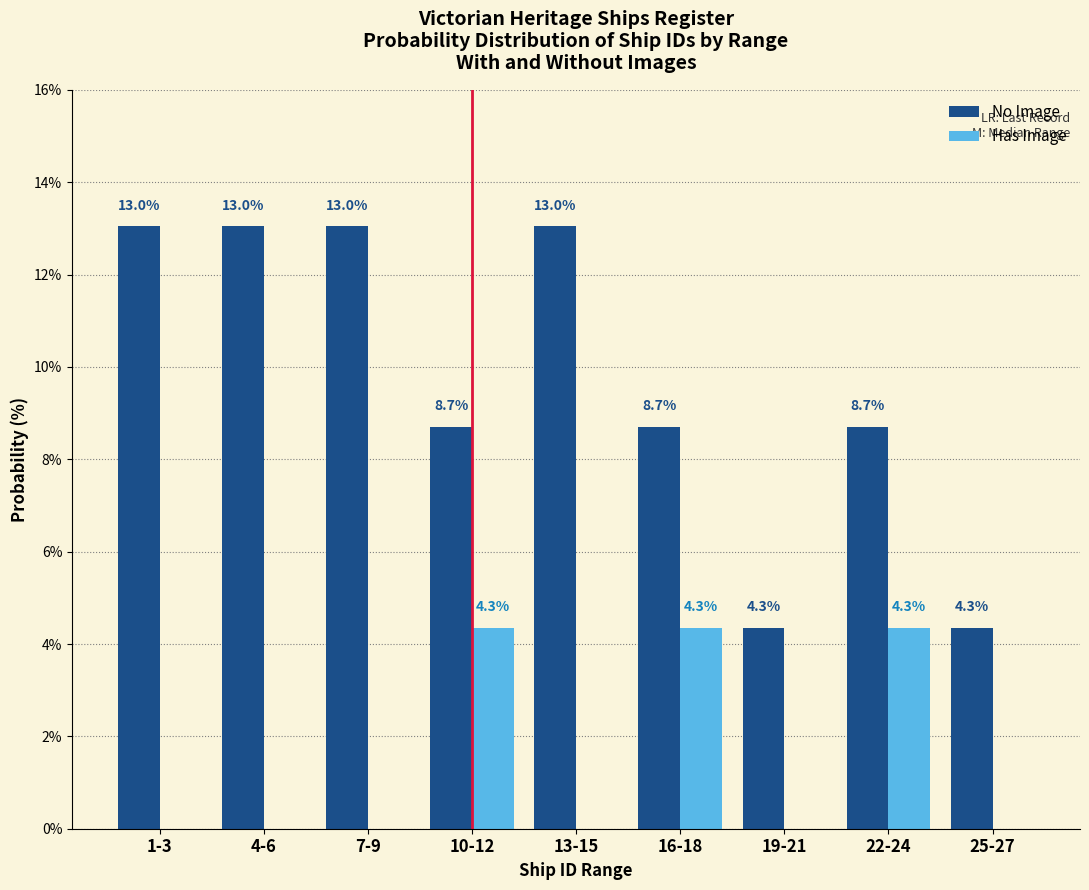

Reading left to right, what are all the values shown in this chart?

No Image: 1-3=13.0	4-6=13.0	7-9=13.0	10-12=8.7	13-15=13.0	16-18=8.7	19-21=4.3	22-24=8.7	25-27=4.3
Has Image: 1-3=0.0	4-6=0.0	7-9=0.0	10-12=4.3	13-15=0.0	16-18=4.3	19-21=0.0	22-24=4.3	25-27=0.0